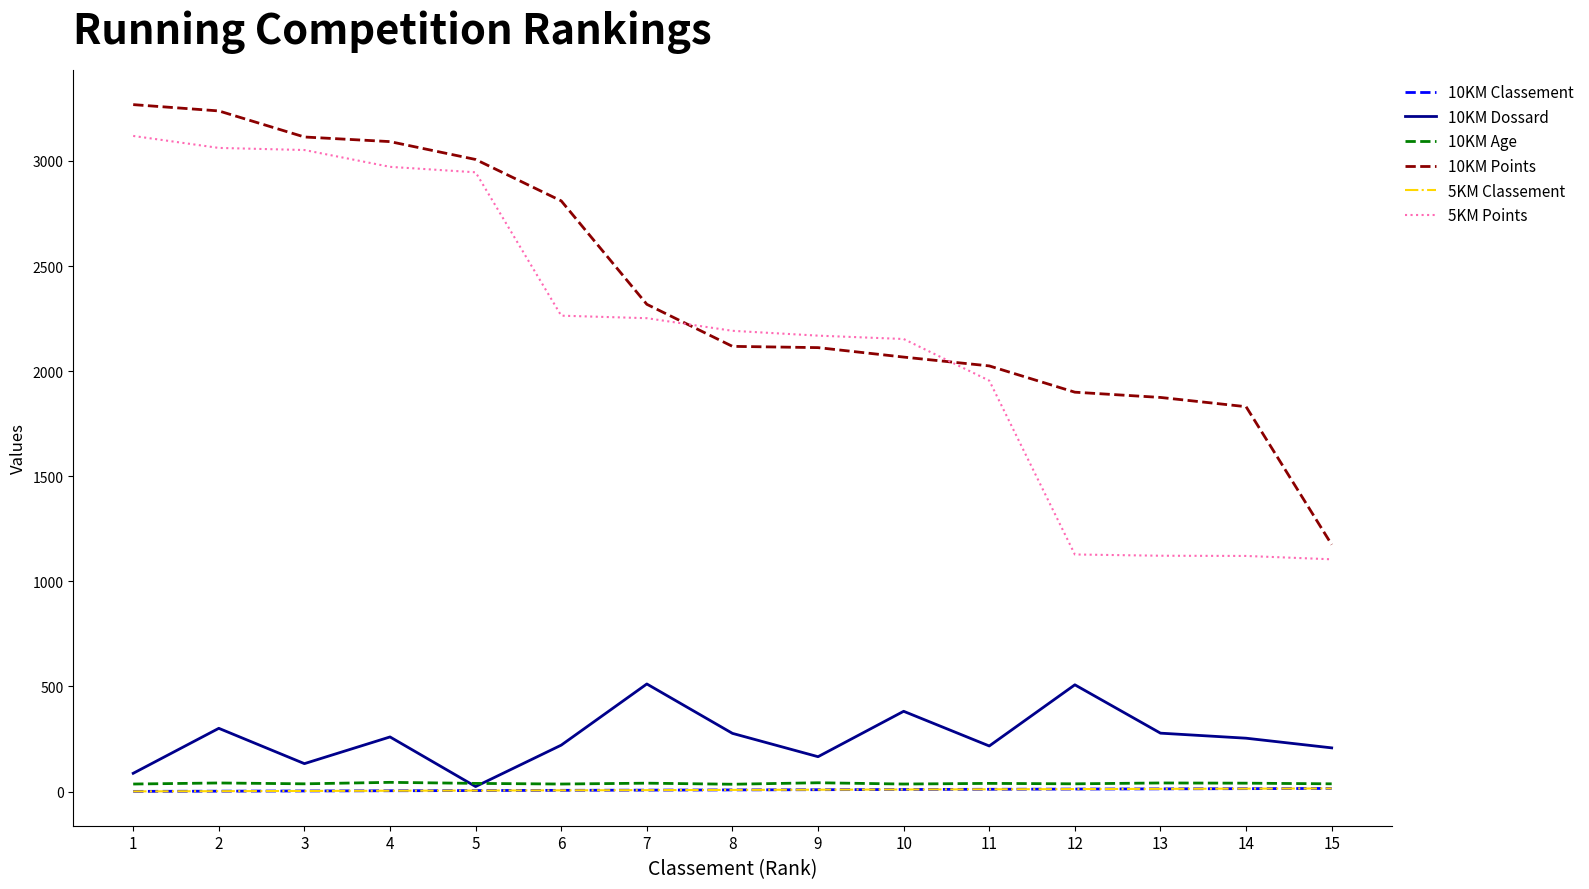

What is the approximate value of 5KM Classement at 5?

5